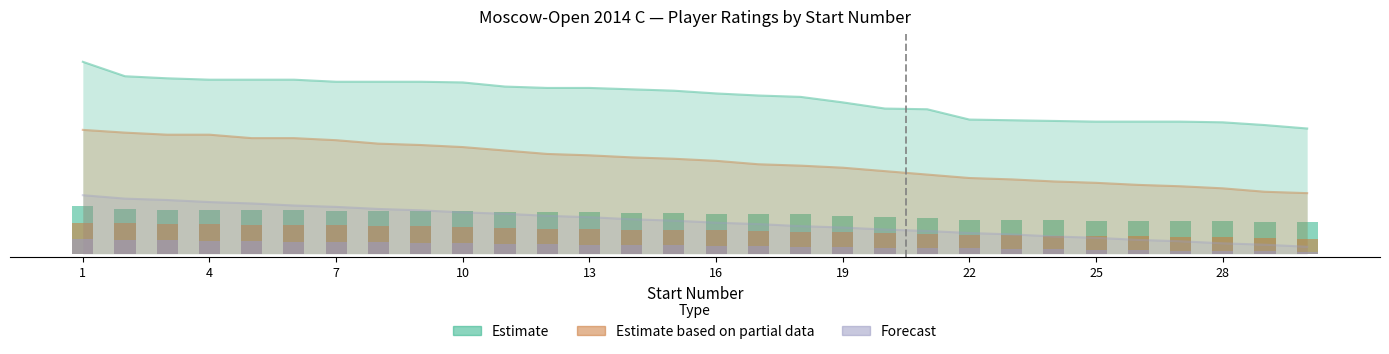

How many bars are there in each group?

3